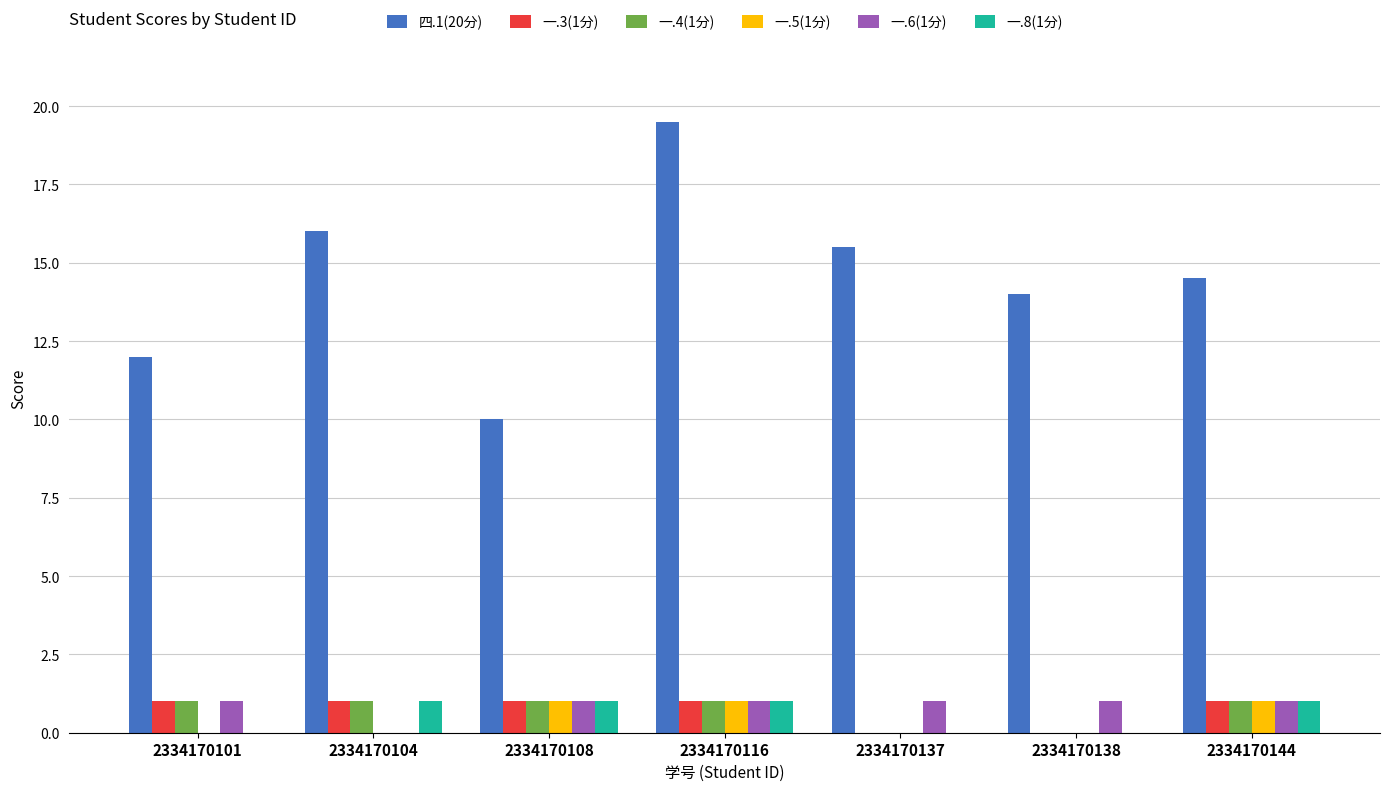

Which series changed the most between 2334170108 and 2334170116?

四.1(20分)